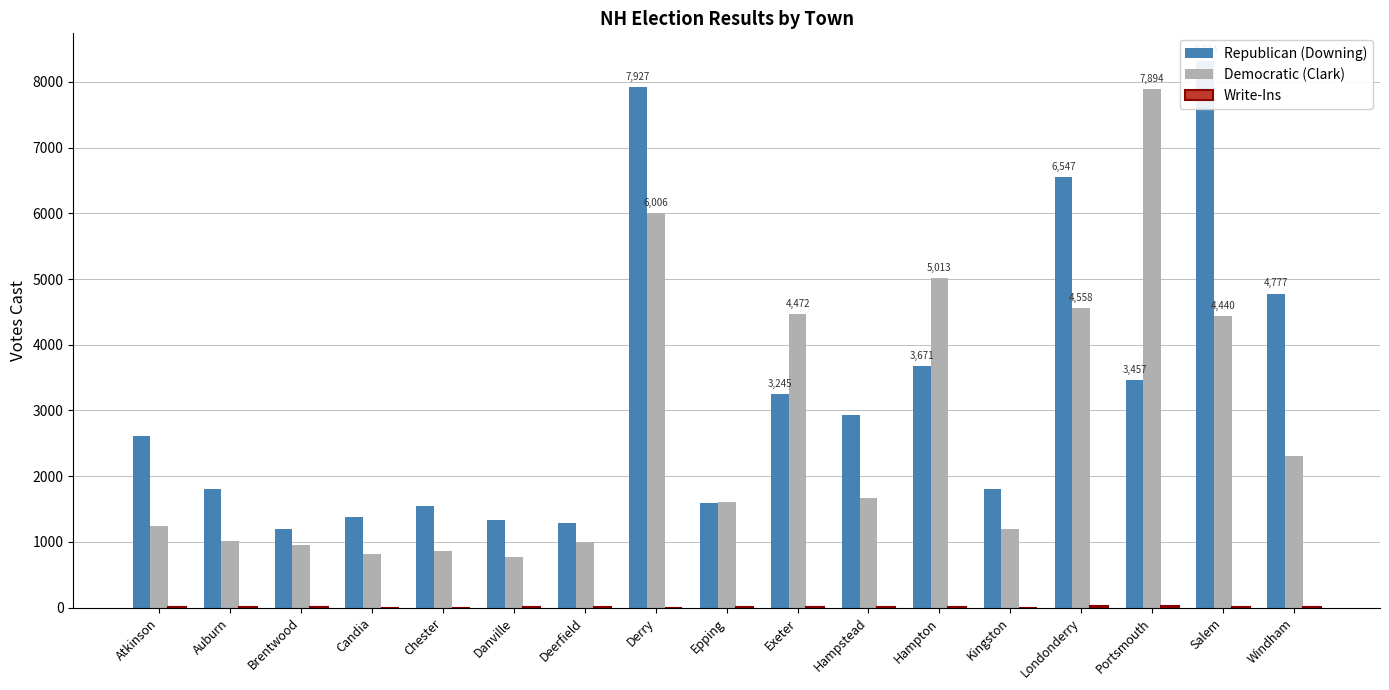

List the labels in order of Write-Ins value, largest first.

Portsmouth, Londonderry, Hampton, Windham, Epping, Auburn, Atkinson, Deerfield, Exeter, Hampstead, Salem, Brentwood, Danville, Candia, Kingston, Chester, Derry